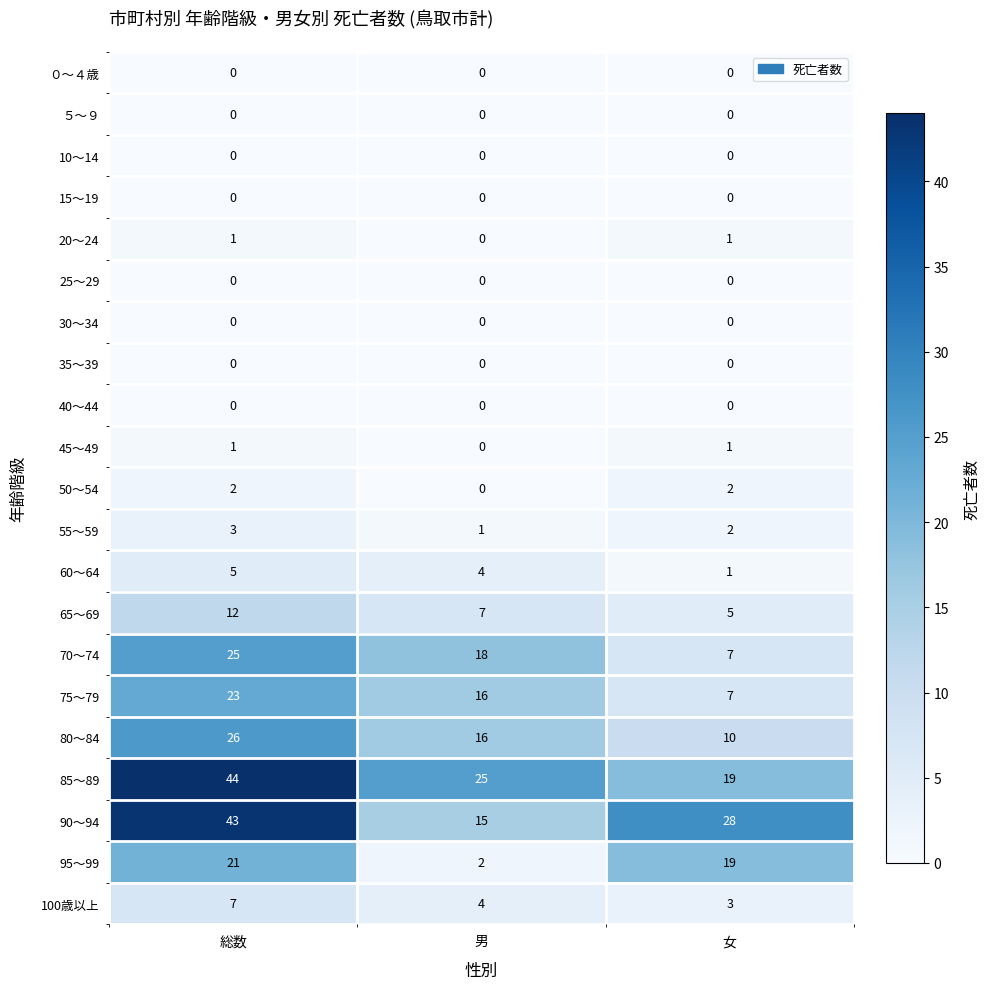

Which category has the highest value across all series?

総数